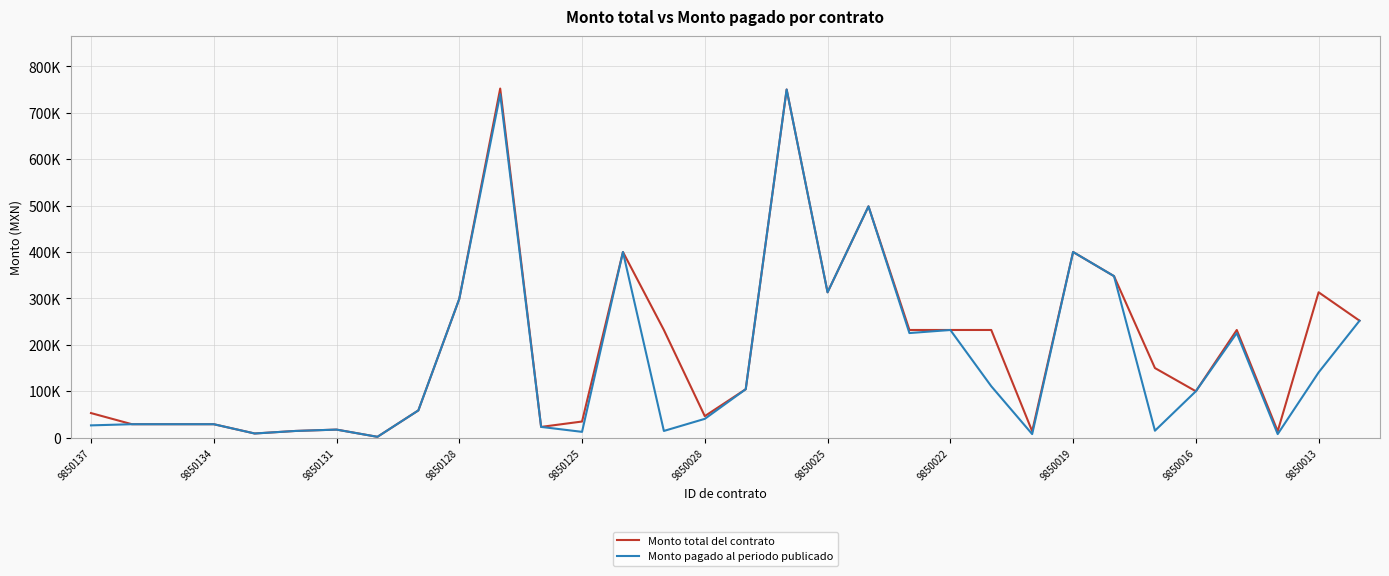

Does the chart display data point markers on the line(s)?

No